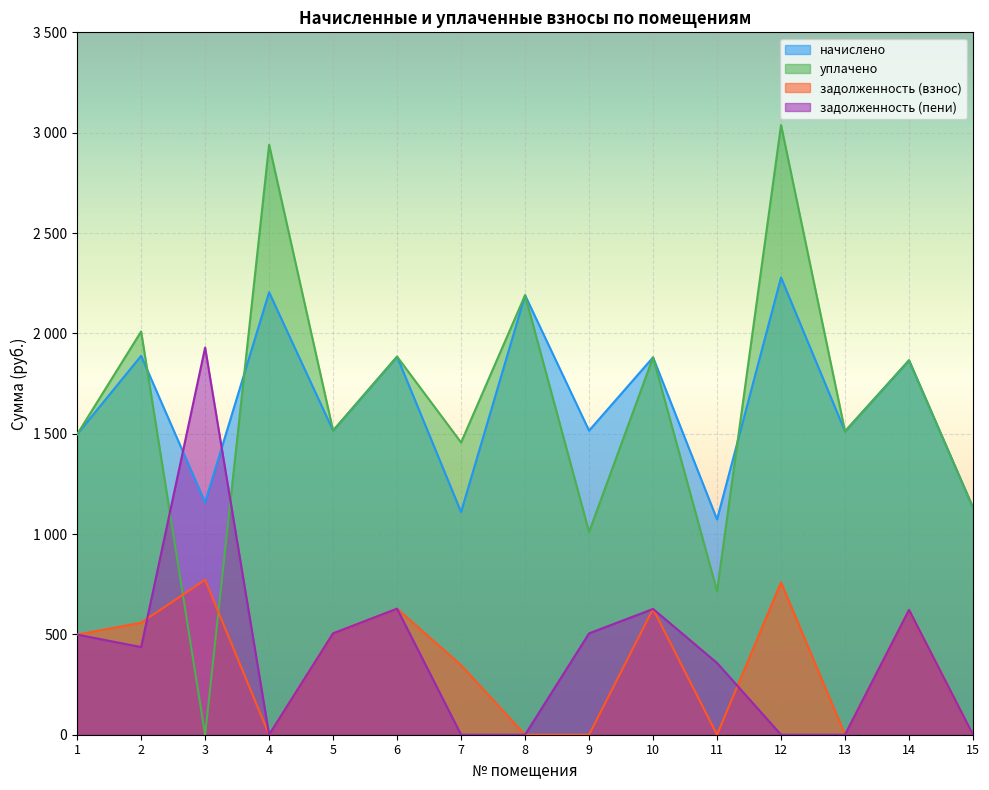

What is the difference between the maximum and minimum values in the уплачено series?

3038.1